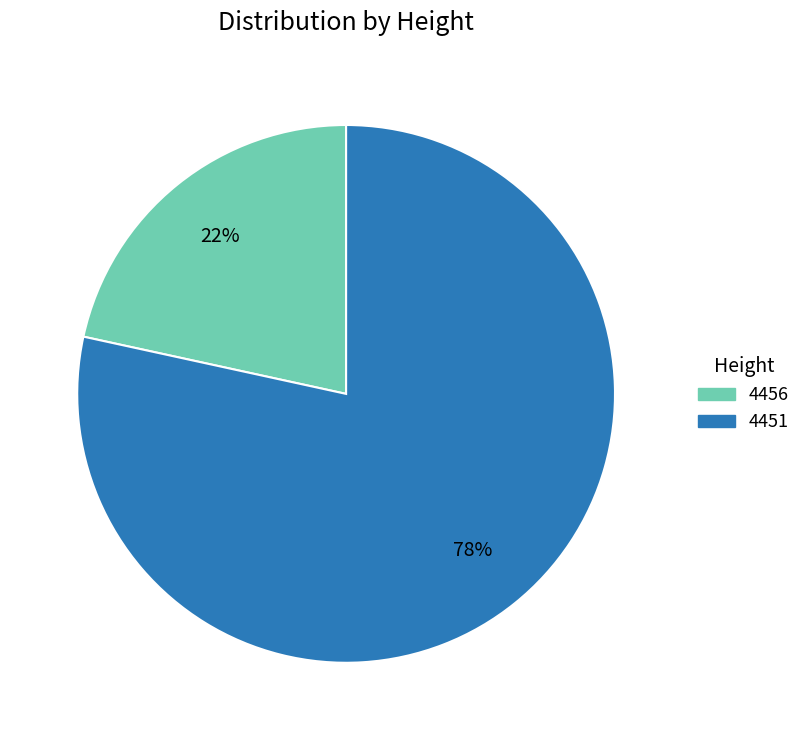

Is the sum of 4451 and 4456 greater than half?

Yes